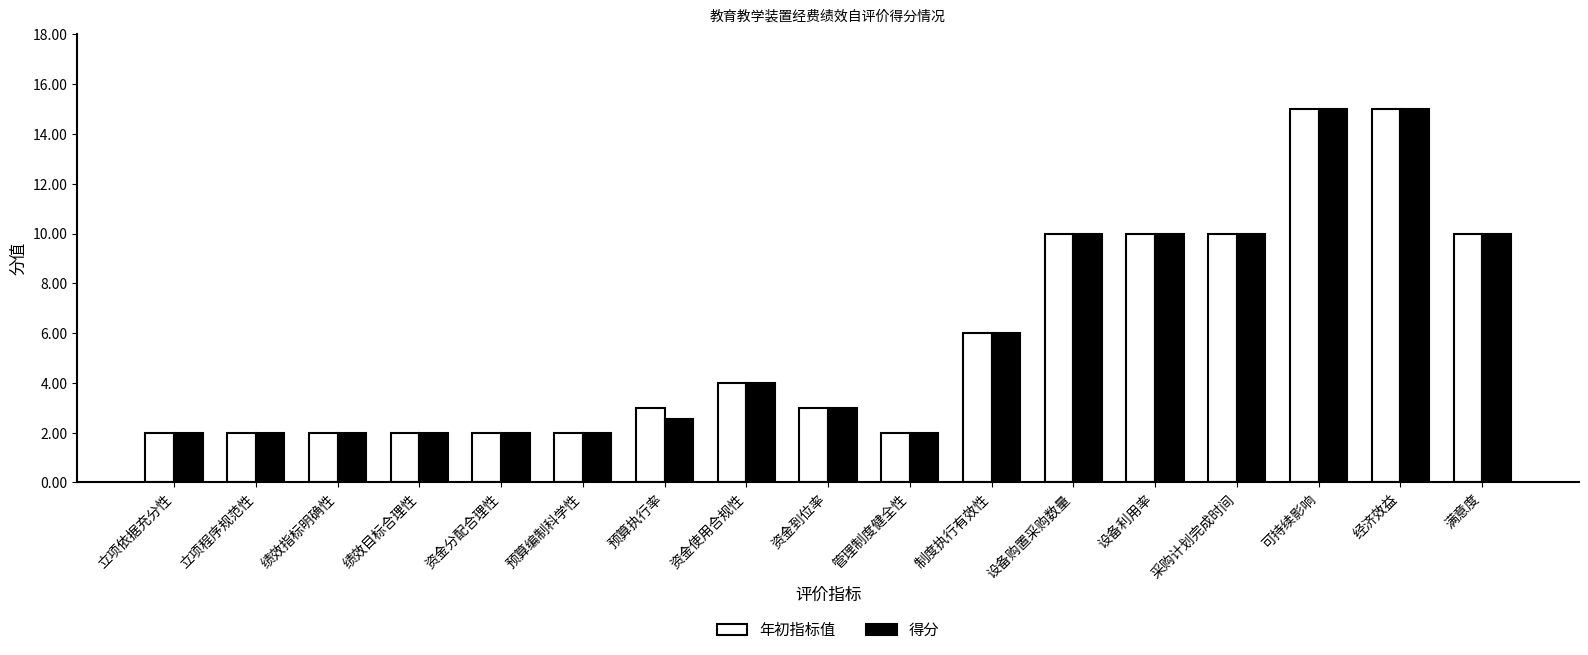

The value of 年初指标值 at 立项依据充分性 is 0.9. True or false?

False